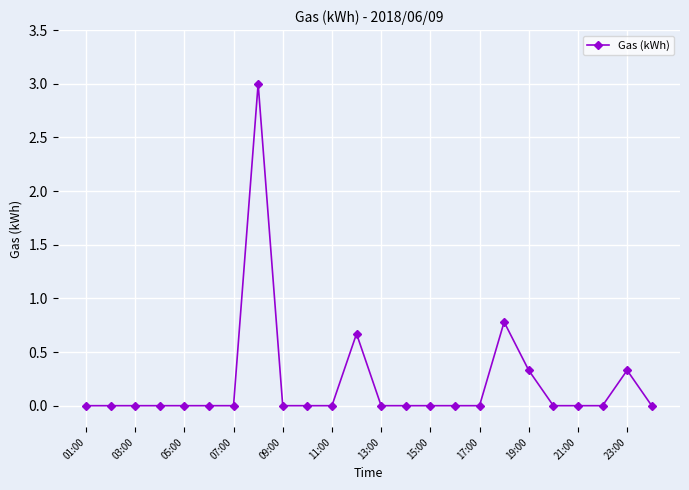

What is the greatest value displayed?

3.0